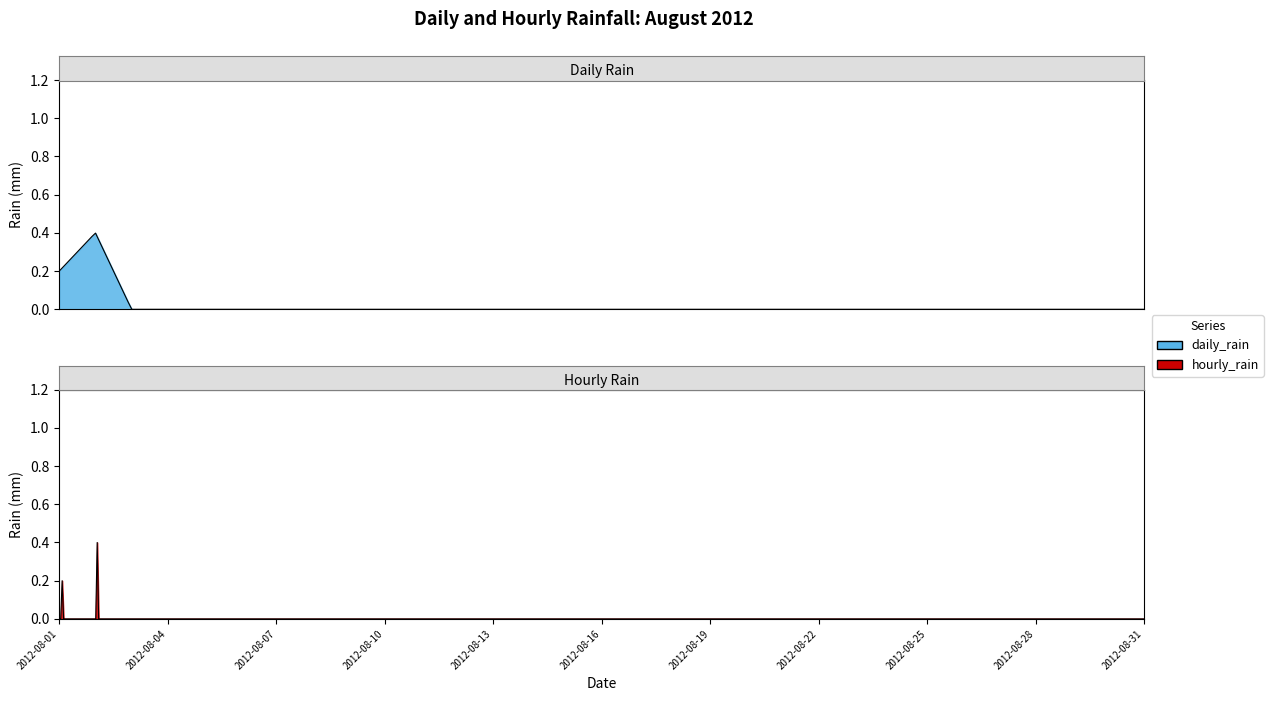

What is the maximum value shown in the chart?

0.4